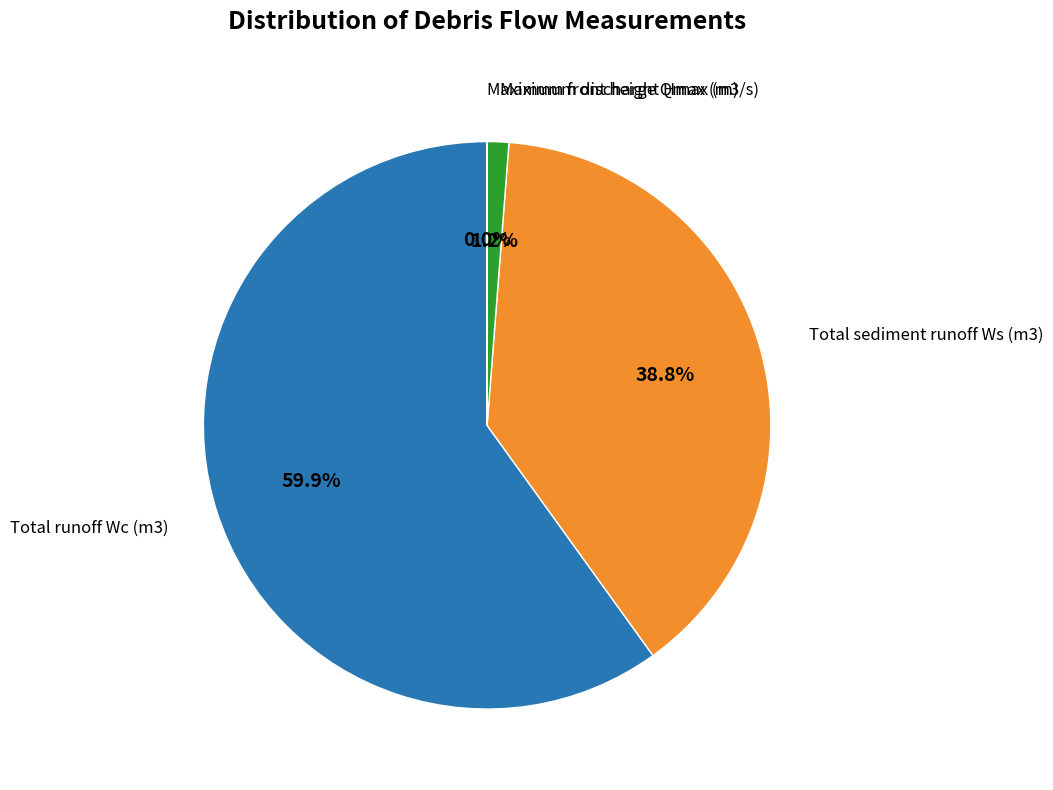

Does any single category account for the majority?

Yes